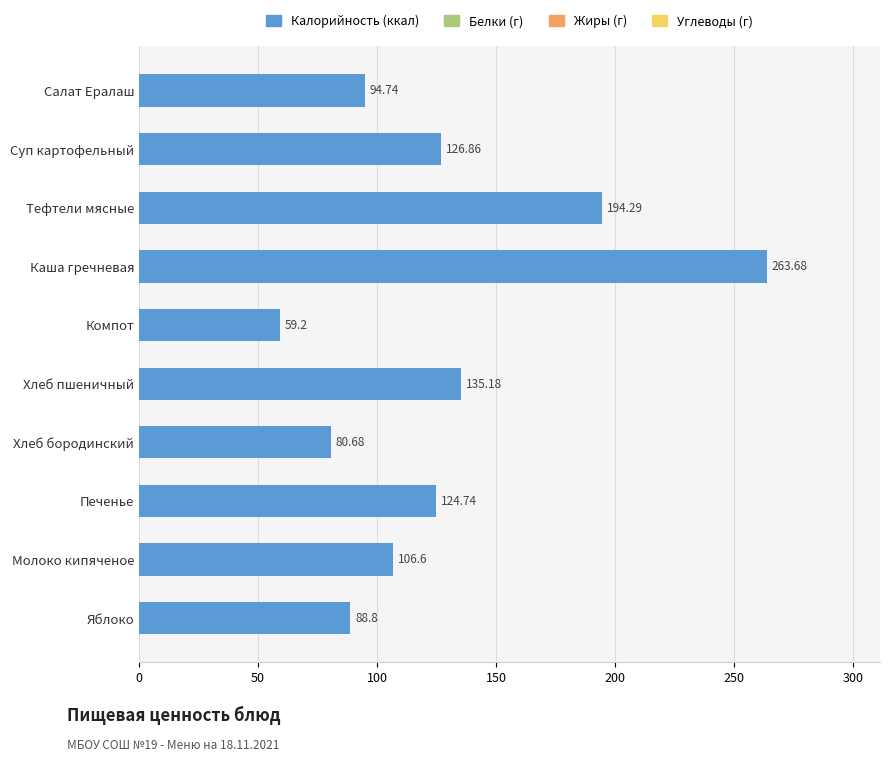

What is the difference between the second highest and minimum values?

135.1